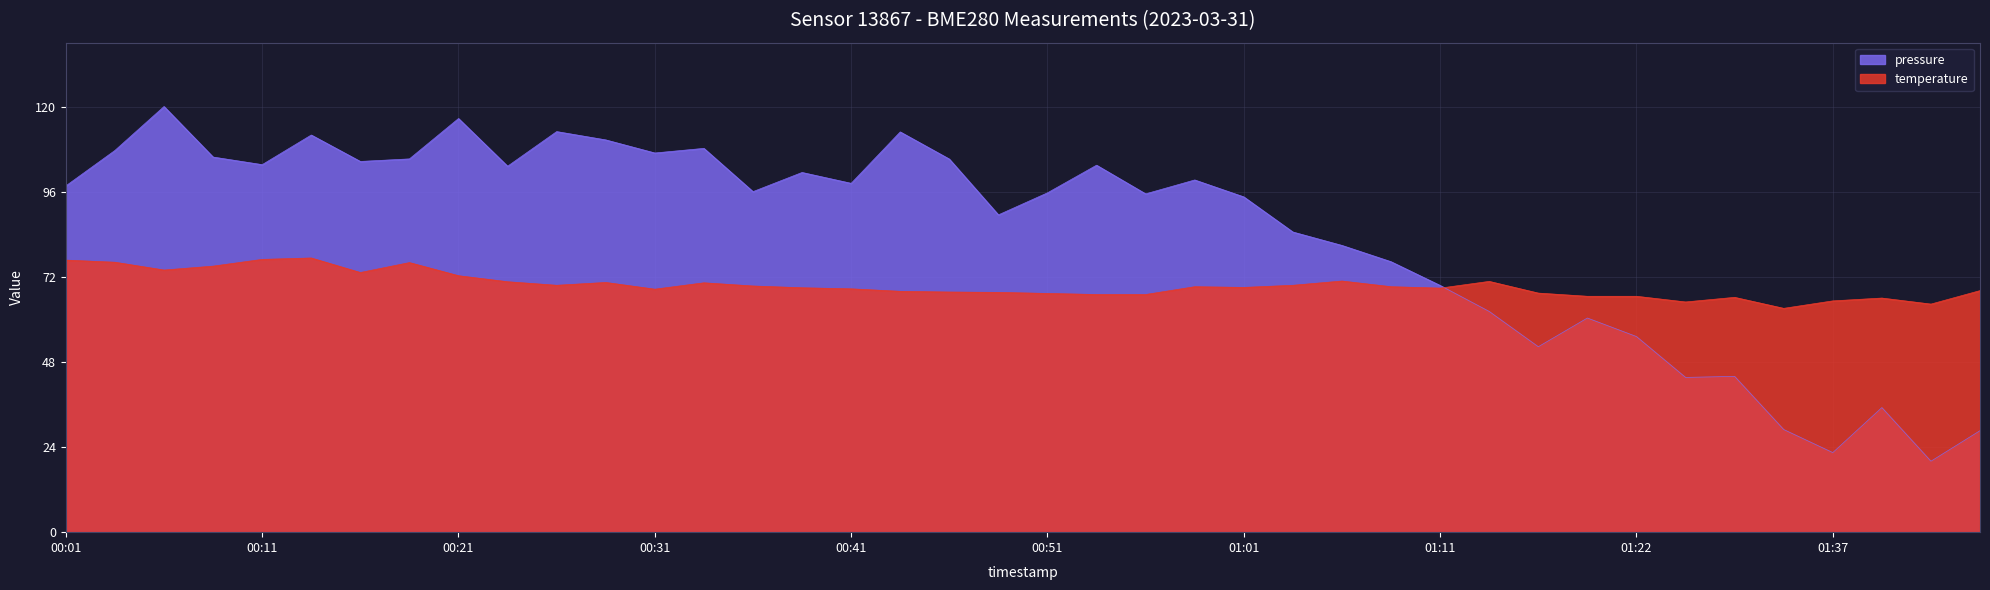

How many distinct data groups are displayed?

2